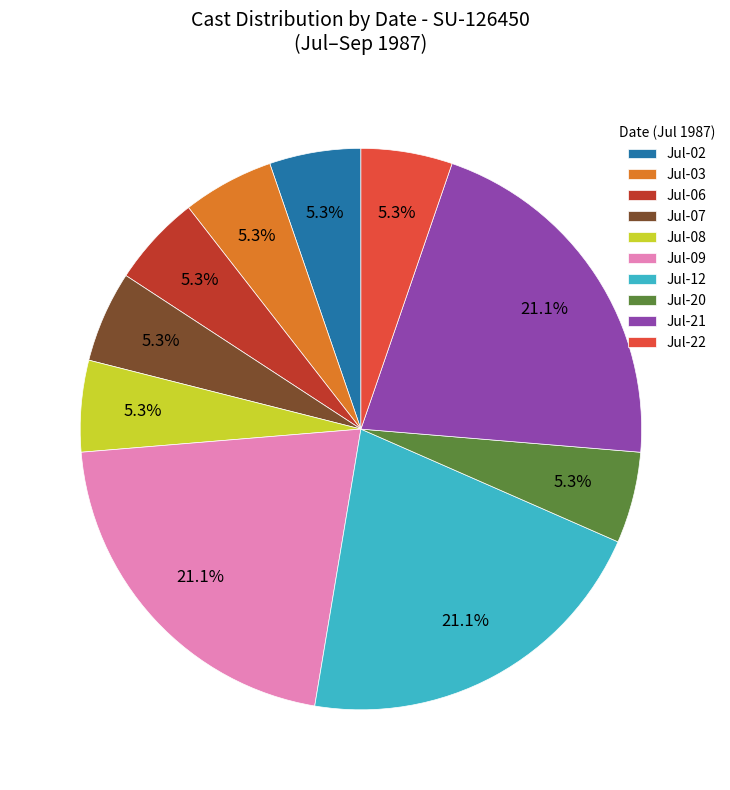

How many slices are in this pie chart?

10